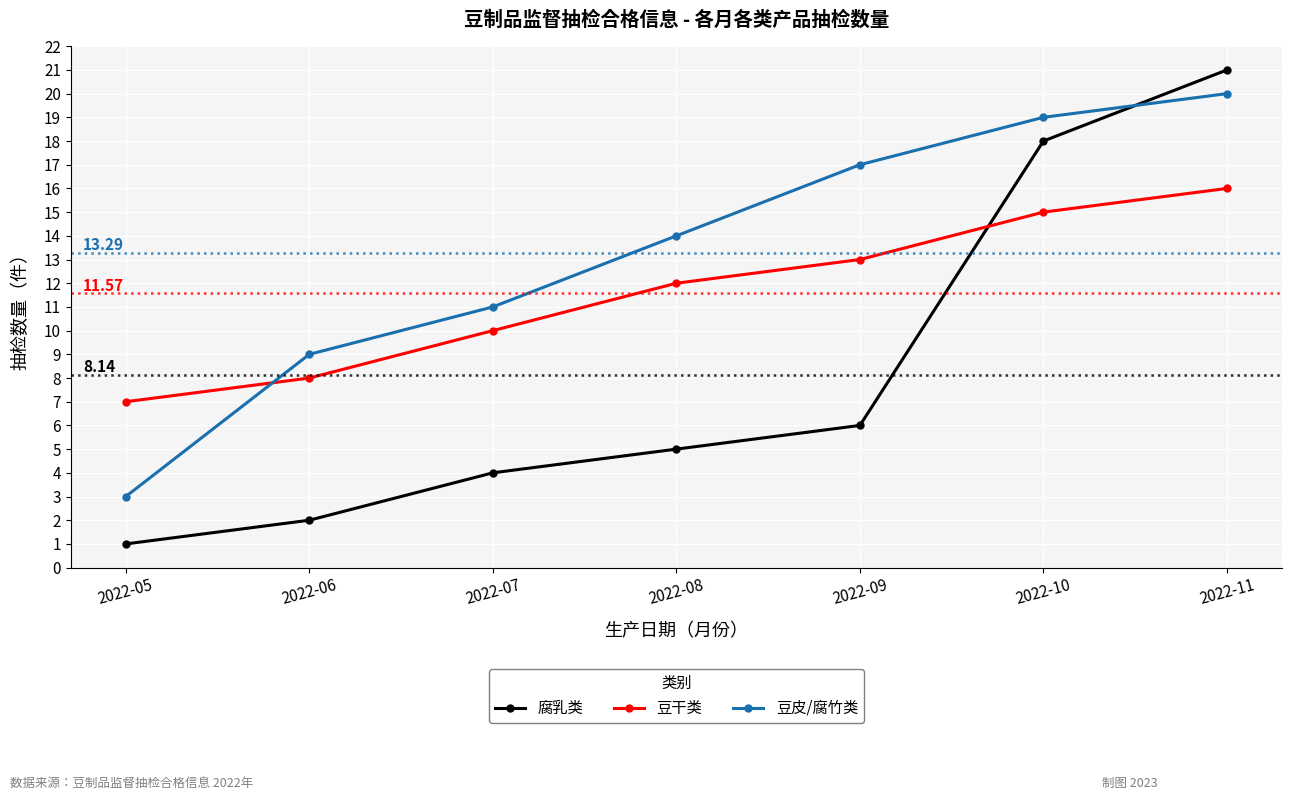

True or false: 豆干类 and 腐乳类 intersect in this chart.

True